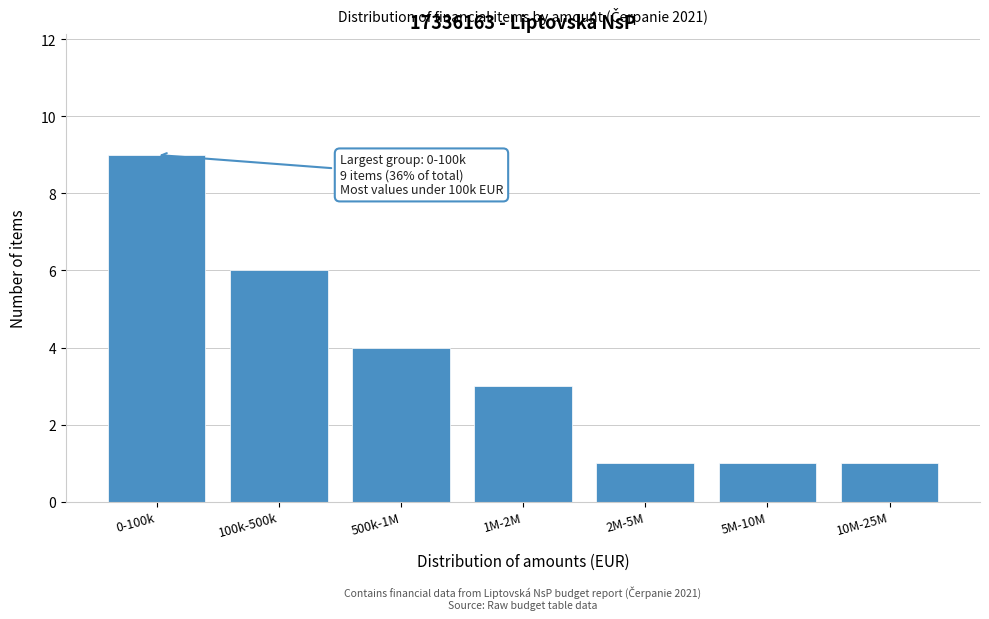

Reading left to right, extract all data points from this chart.

9	6	4	3	1	1	1